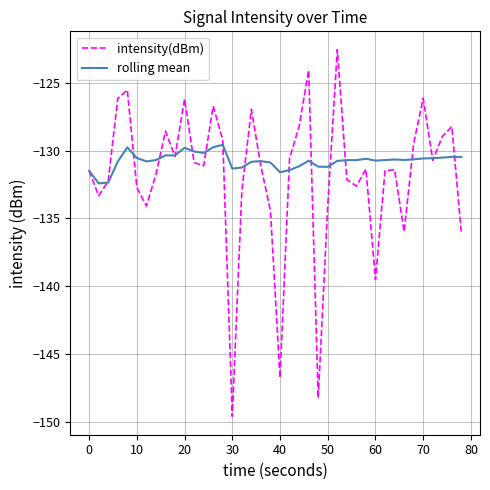

Is this an area chart (filled region under the line)?

No